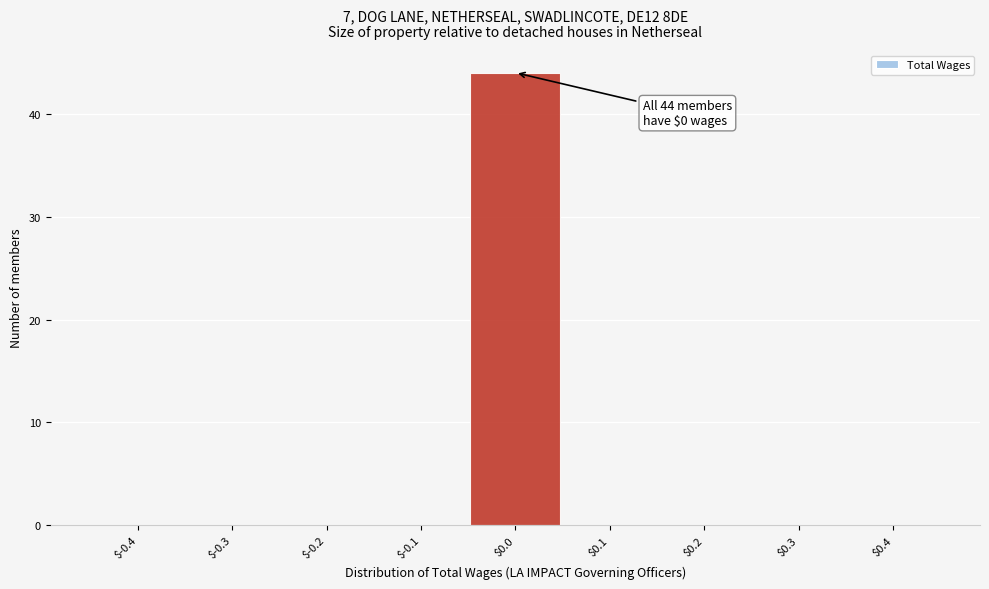

Which label corresponds to the largest value in the chart?

$0.0